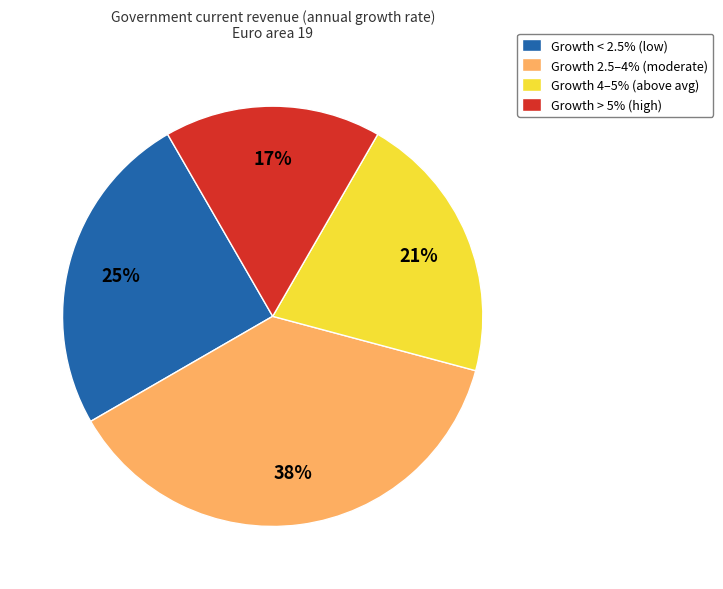

How many segments does this pie chart have?

4